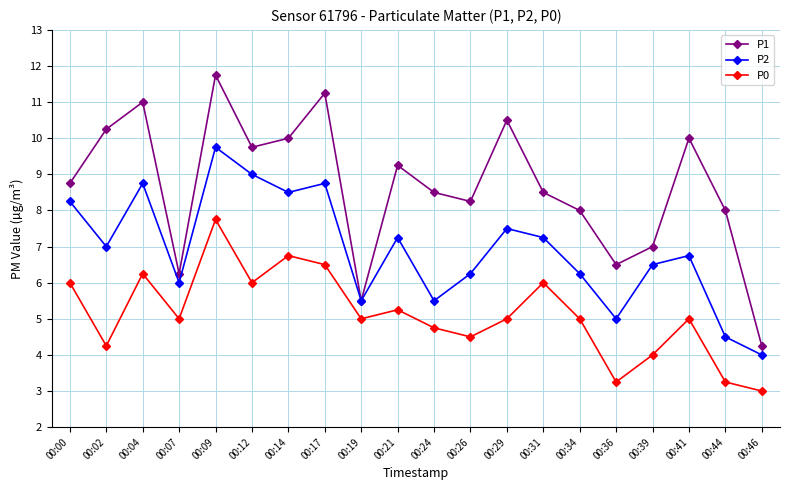

List the series in order of their peak value, highest first.

P1, P2, P0